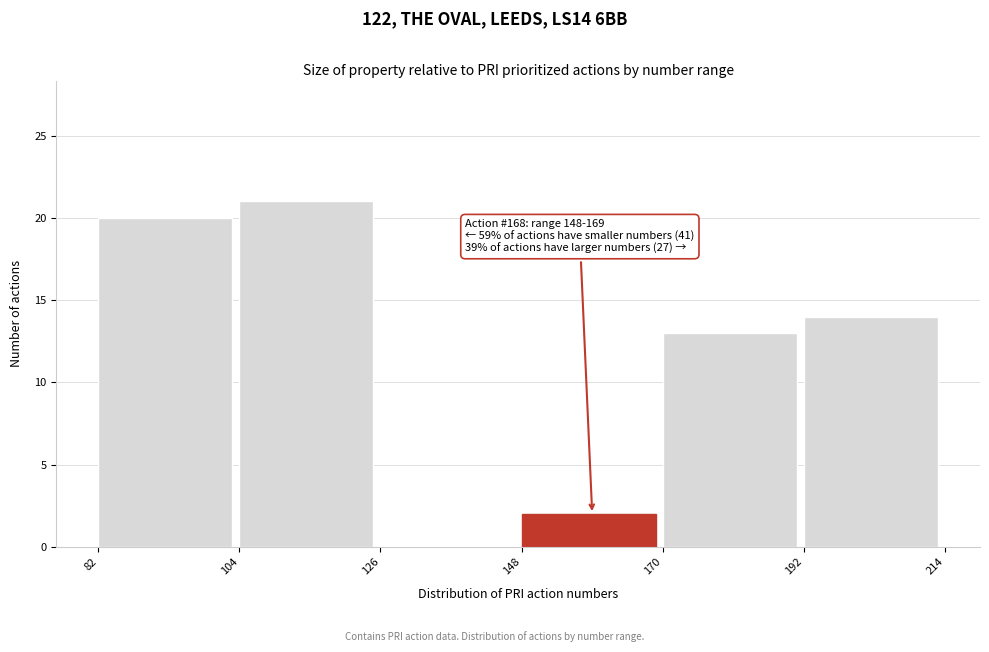

Which range on the x-axis has the tallest bar?

104 to 126